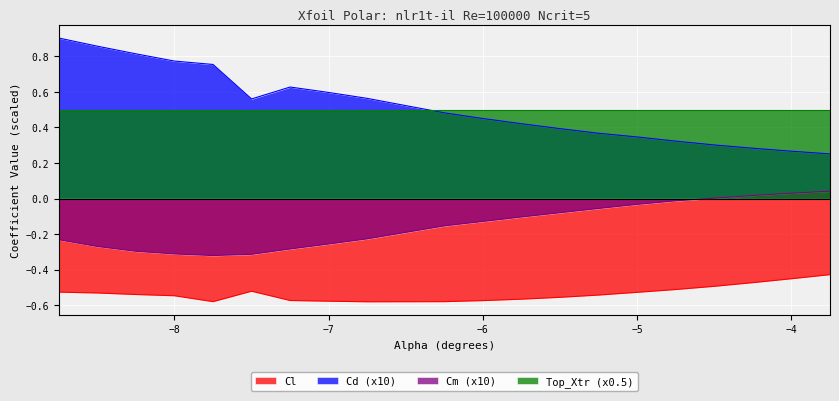

Is it true that Cm (x10) equals -0.5 at −8?

False